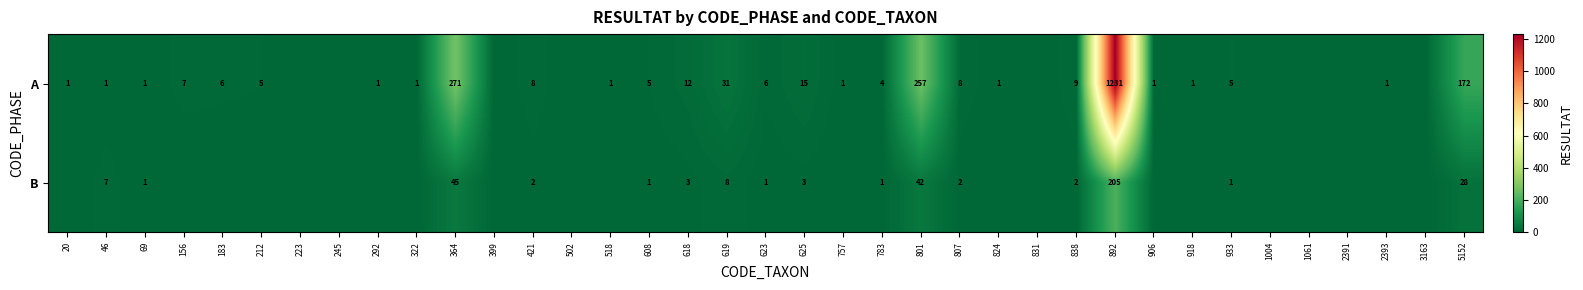

True or false: B has a value of 1 at 618.

False